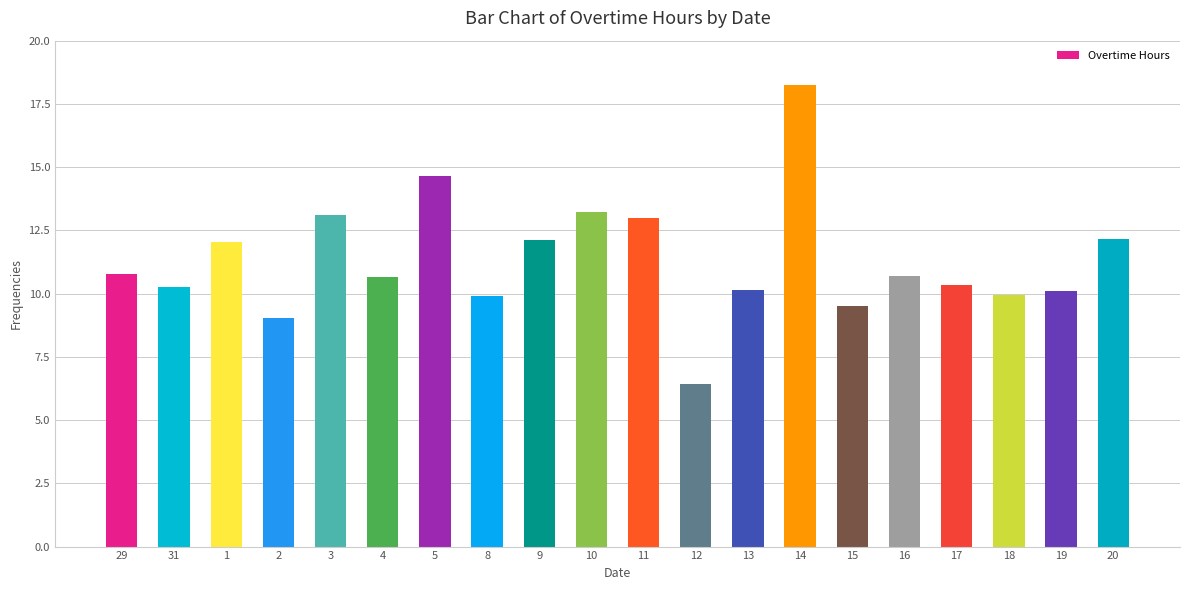

Read the value at 8.

9.9